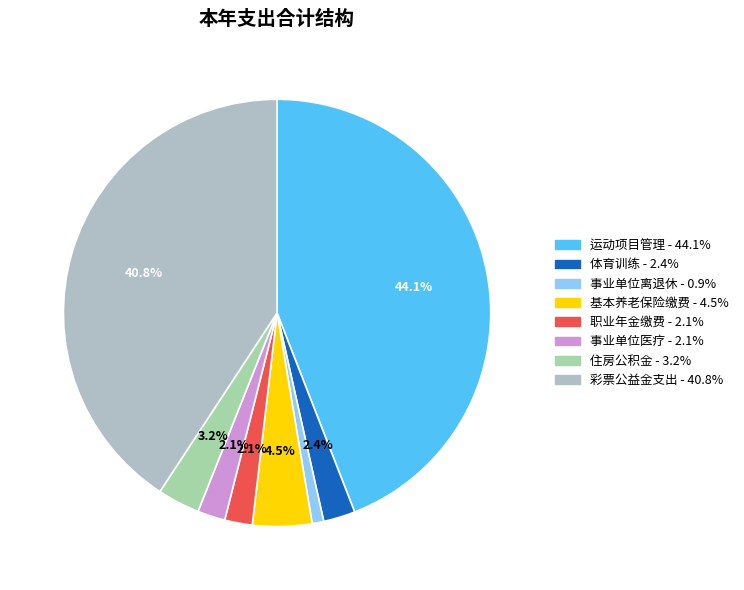

How many slices are in this pie chart?

8